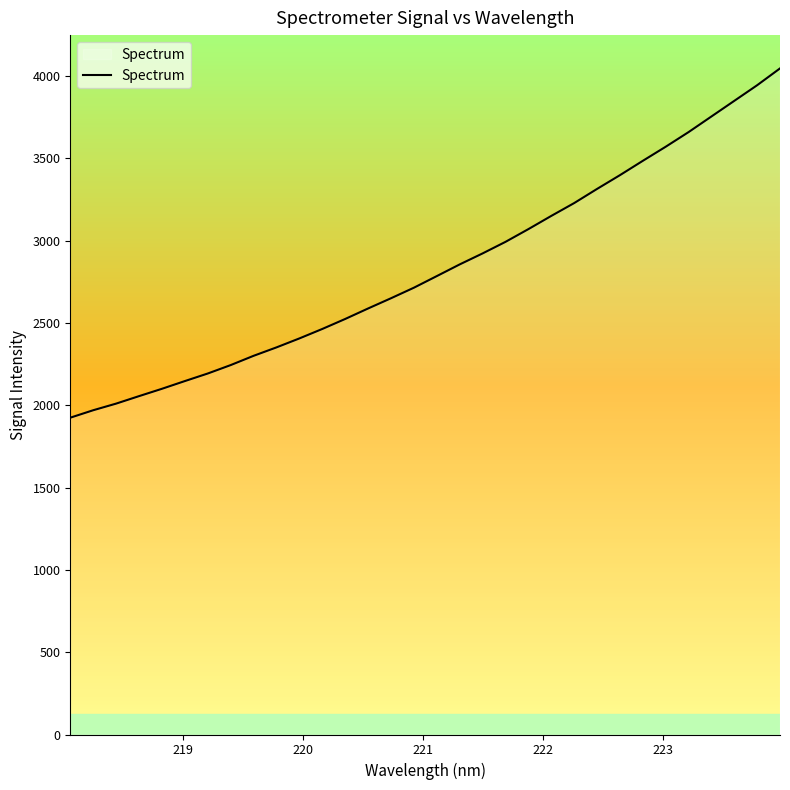

What is the minimum value shown in the chart?

1924.4